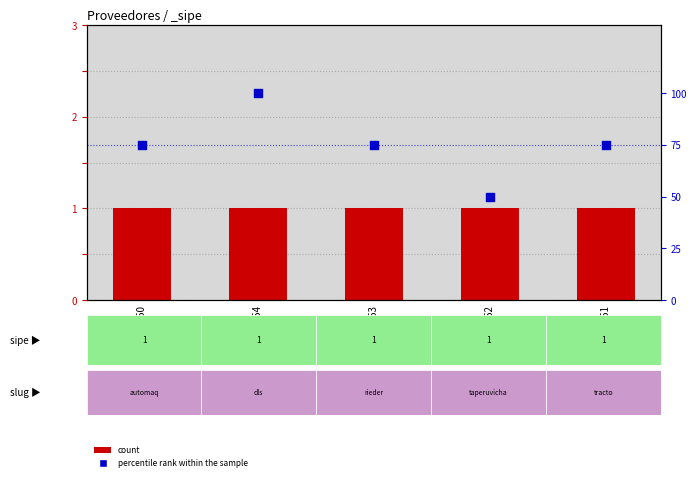

Which series has the largest total across all categories?

percentile rank within the sample